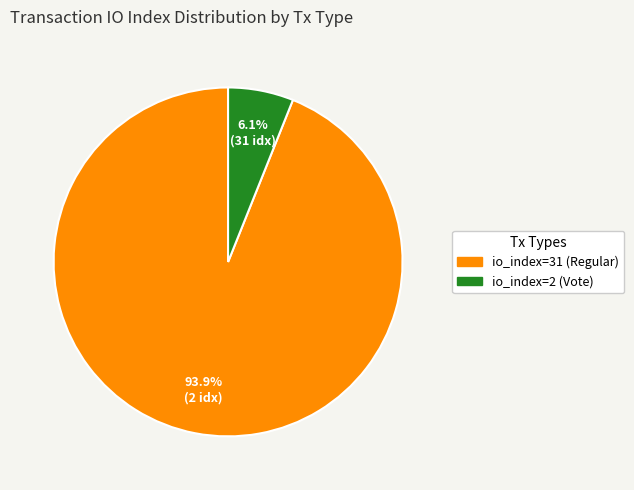

To the nearest percent, what is the average slice percentage?

50%